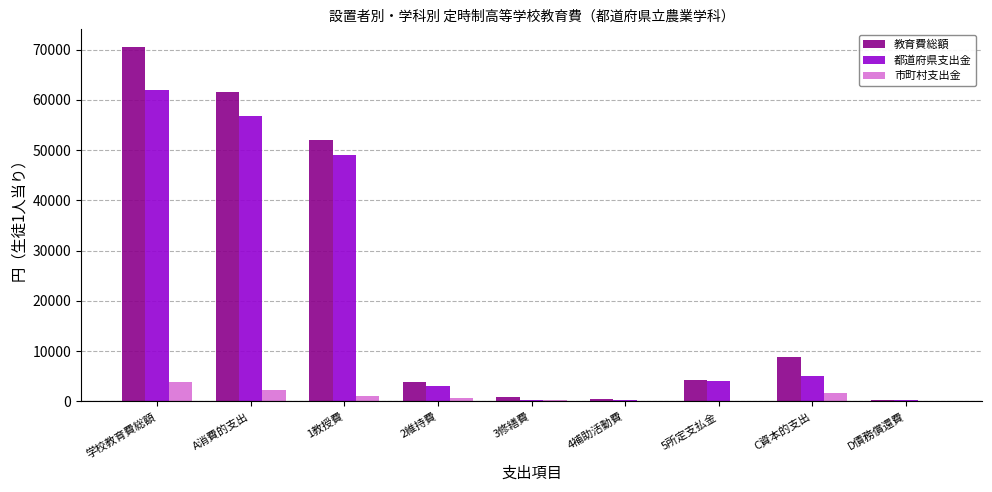

Between 学校教育費総額 and 3修繕費, which series saw the biggest shift?

教育費総額